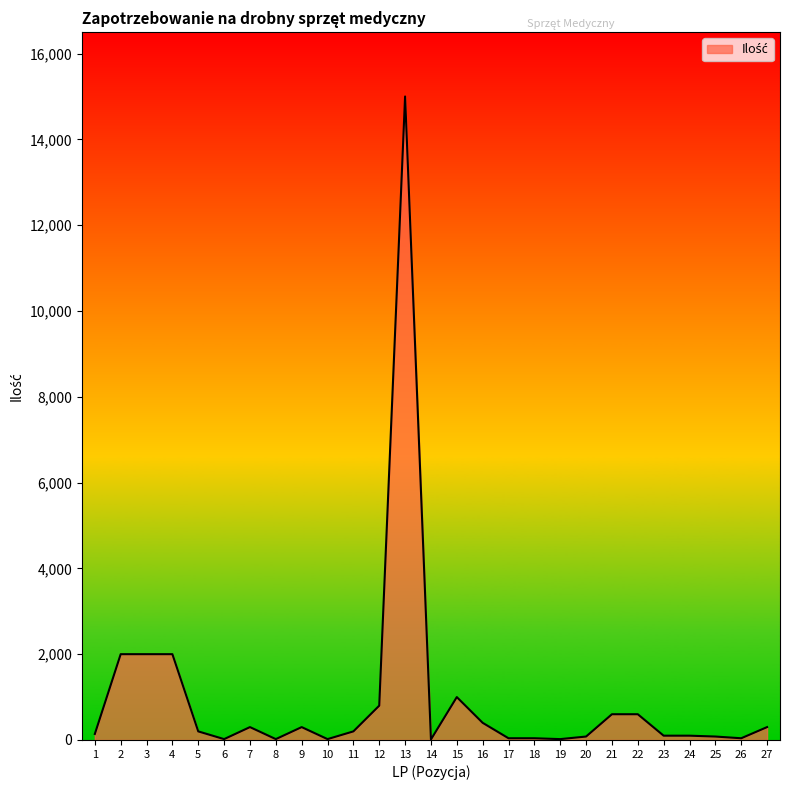

What is the maximum value shown in the chart?

15000